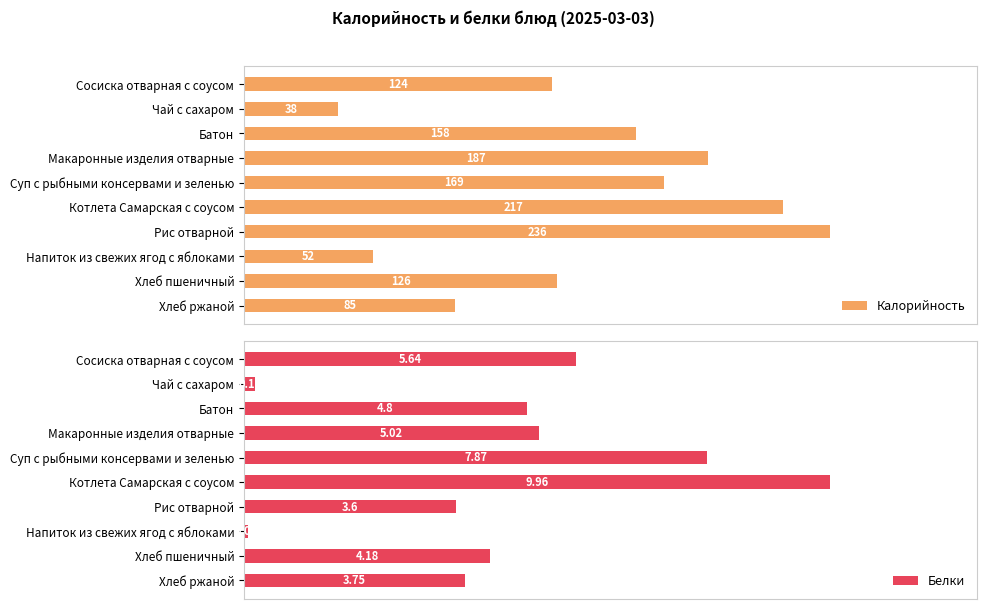

What is the minimum value shown in the chart?

0.1